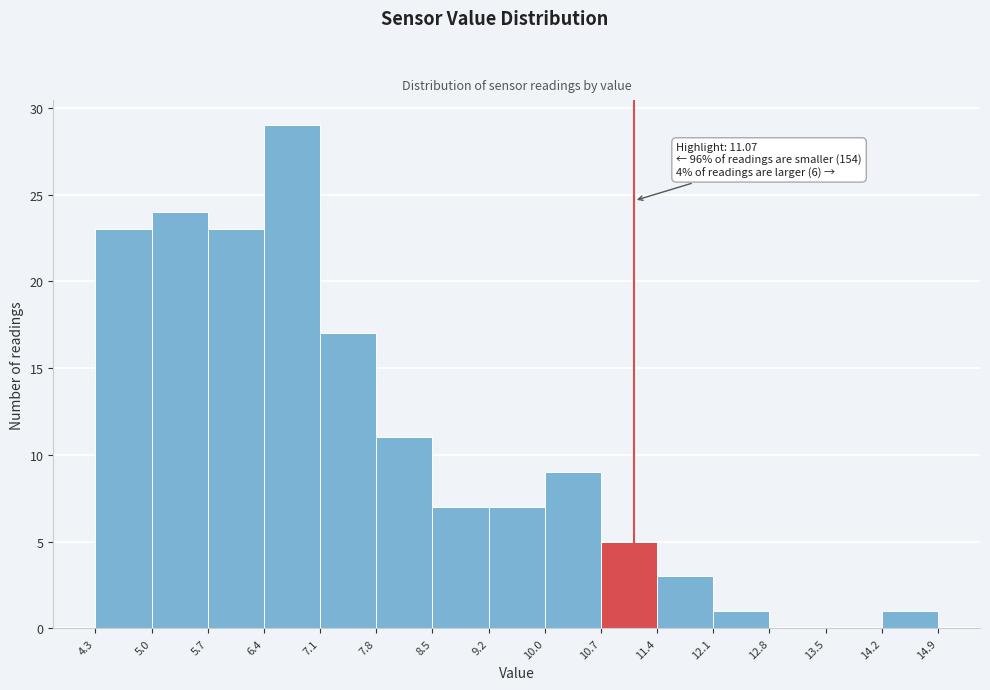

Over which range of the x-axis is the bar tallest?

6.4 to 7.1